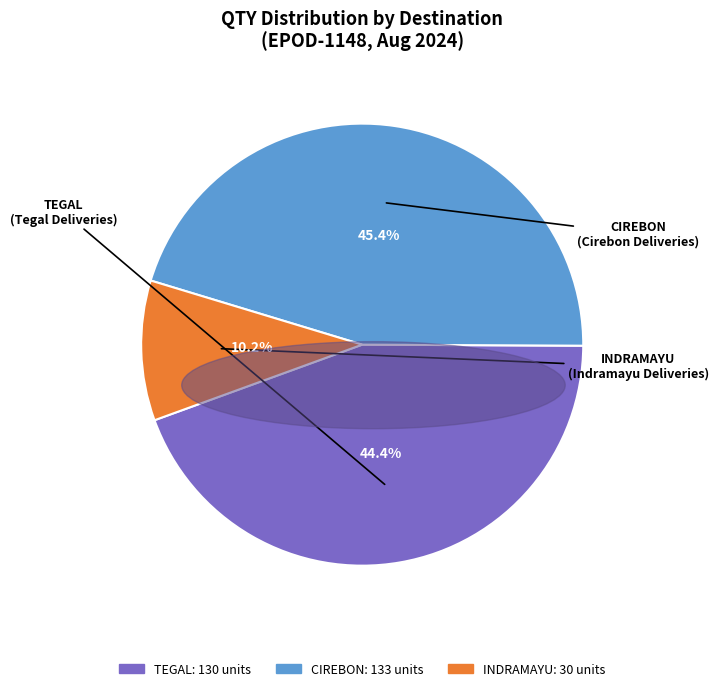

How many segments does this pie chart have?

3